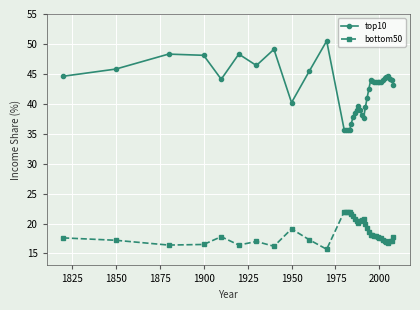

What is the maximum value for top10?

50.5